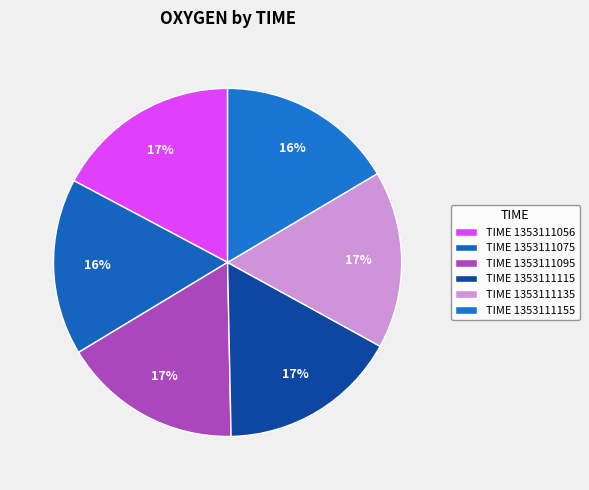

How many segments does this pie chart have?

6